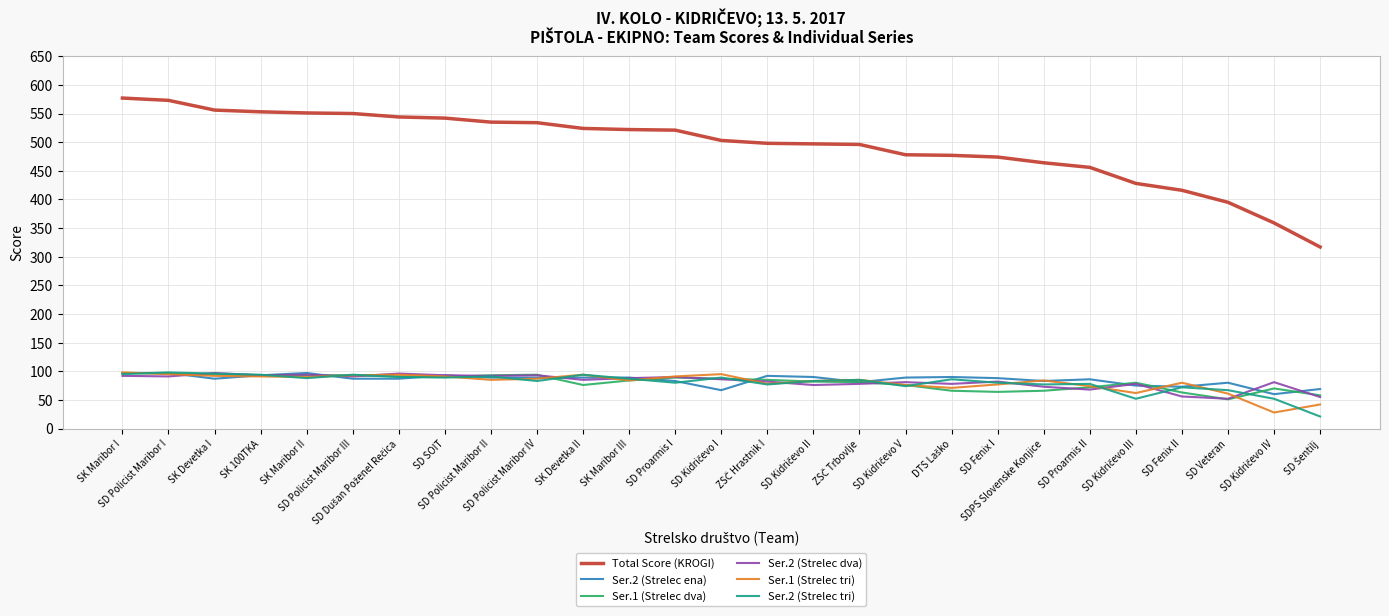

Which series has the widest spread of values?

Total Score (KROGI)